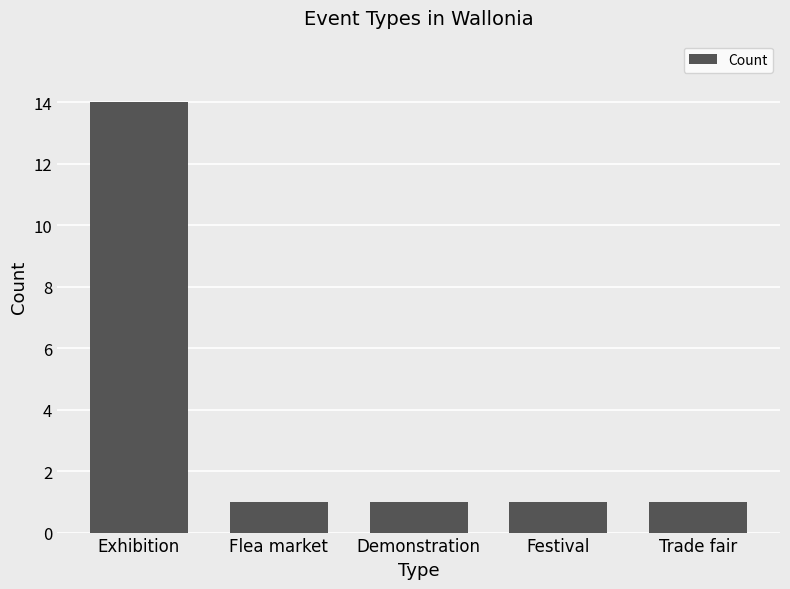

How many series are shown in this chart?

1